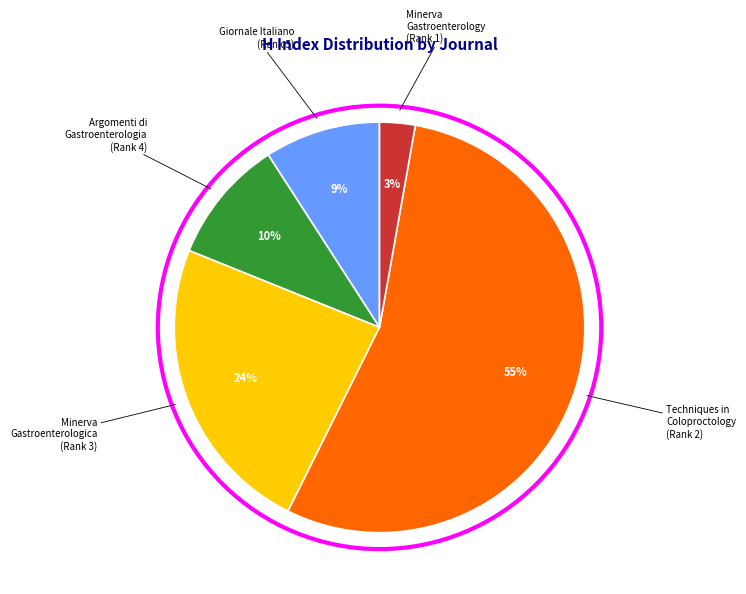

Combined, do Giornale Italiano (Rank 5) and Minerva Gastroenterology (Rank 1) account for over 50%?

No